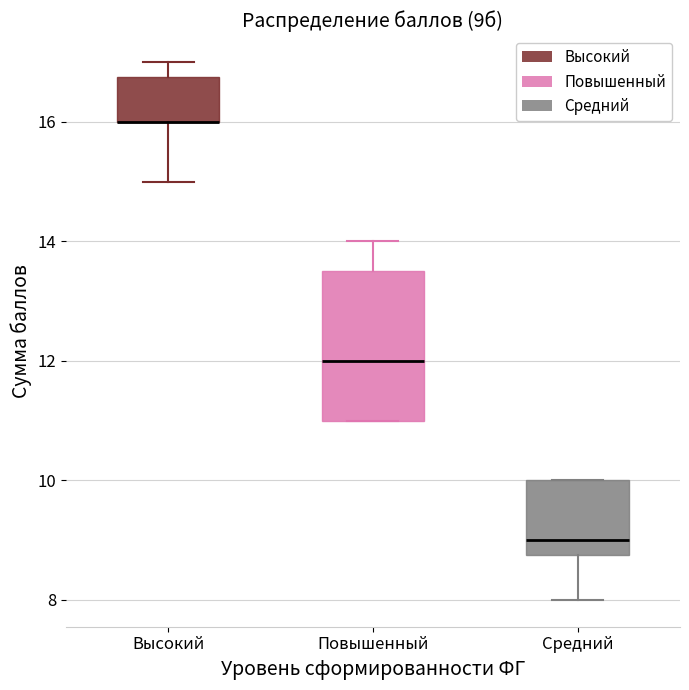

Comparing the boxes themselves (not the whiskers), which one is the tallest?

Повышенный